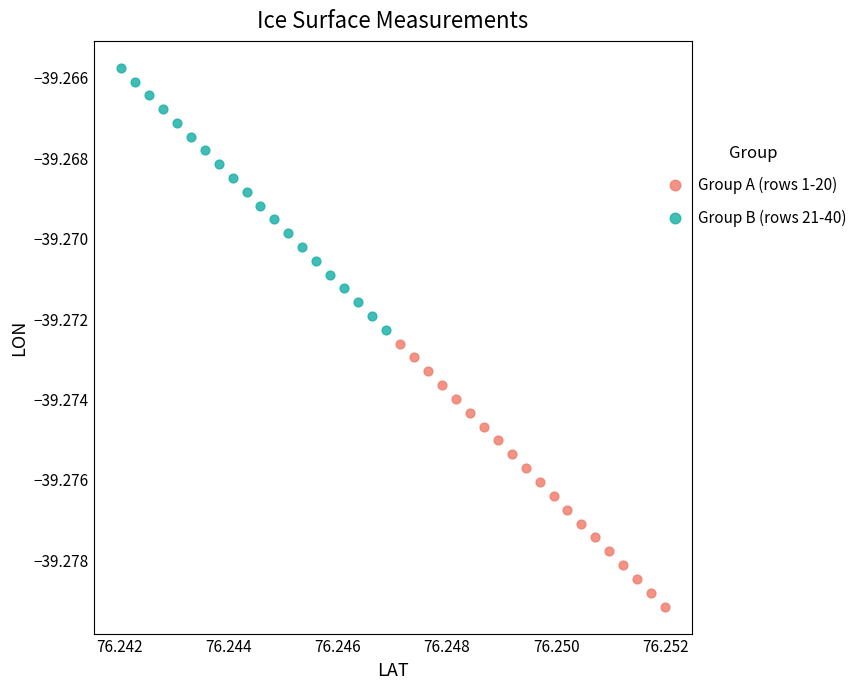

Which series has the widest spread of Y values?

Group A (rows 1-20)